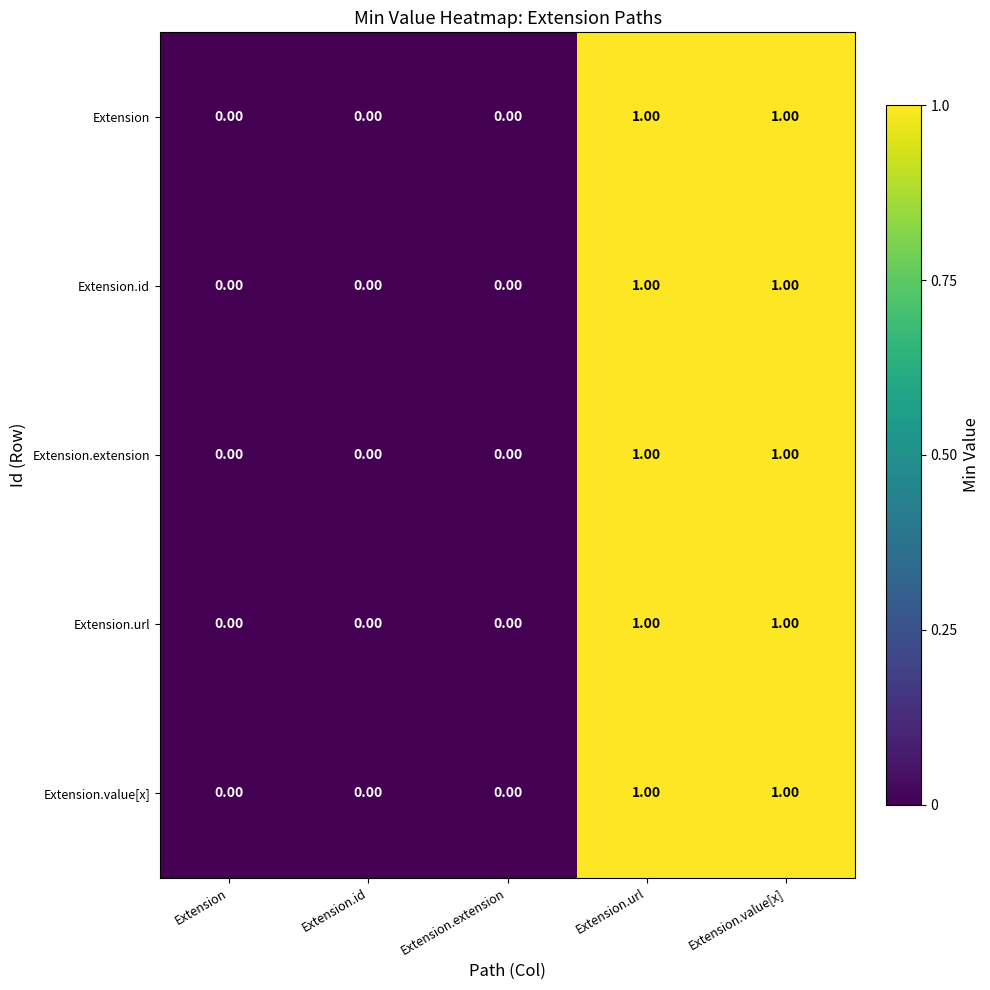

What is the total value across all series at Extension.value[x]?

5